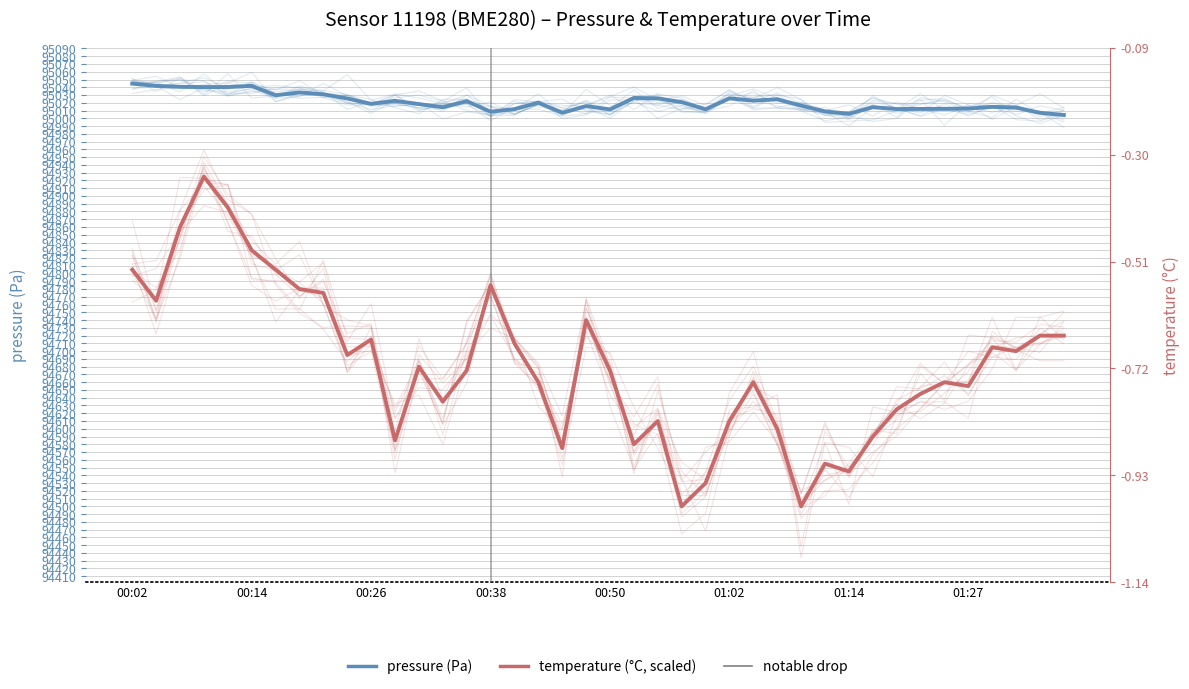

True or false: pressure and temperature intersect in this chart.

False